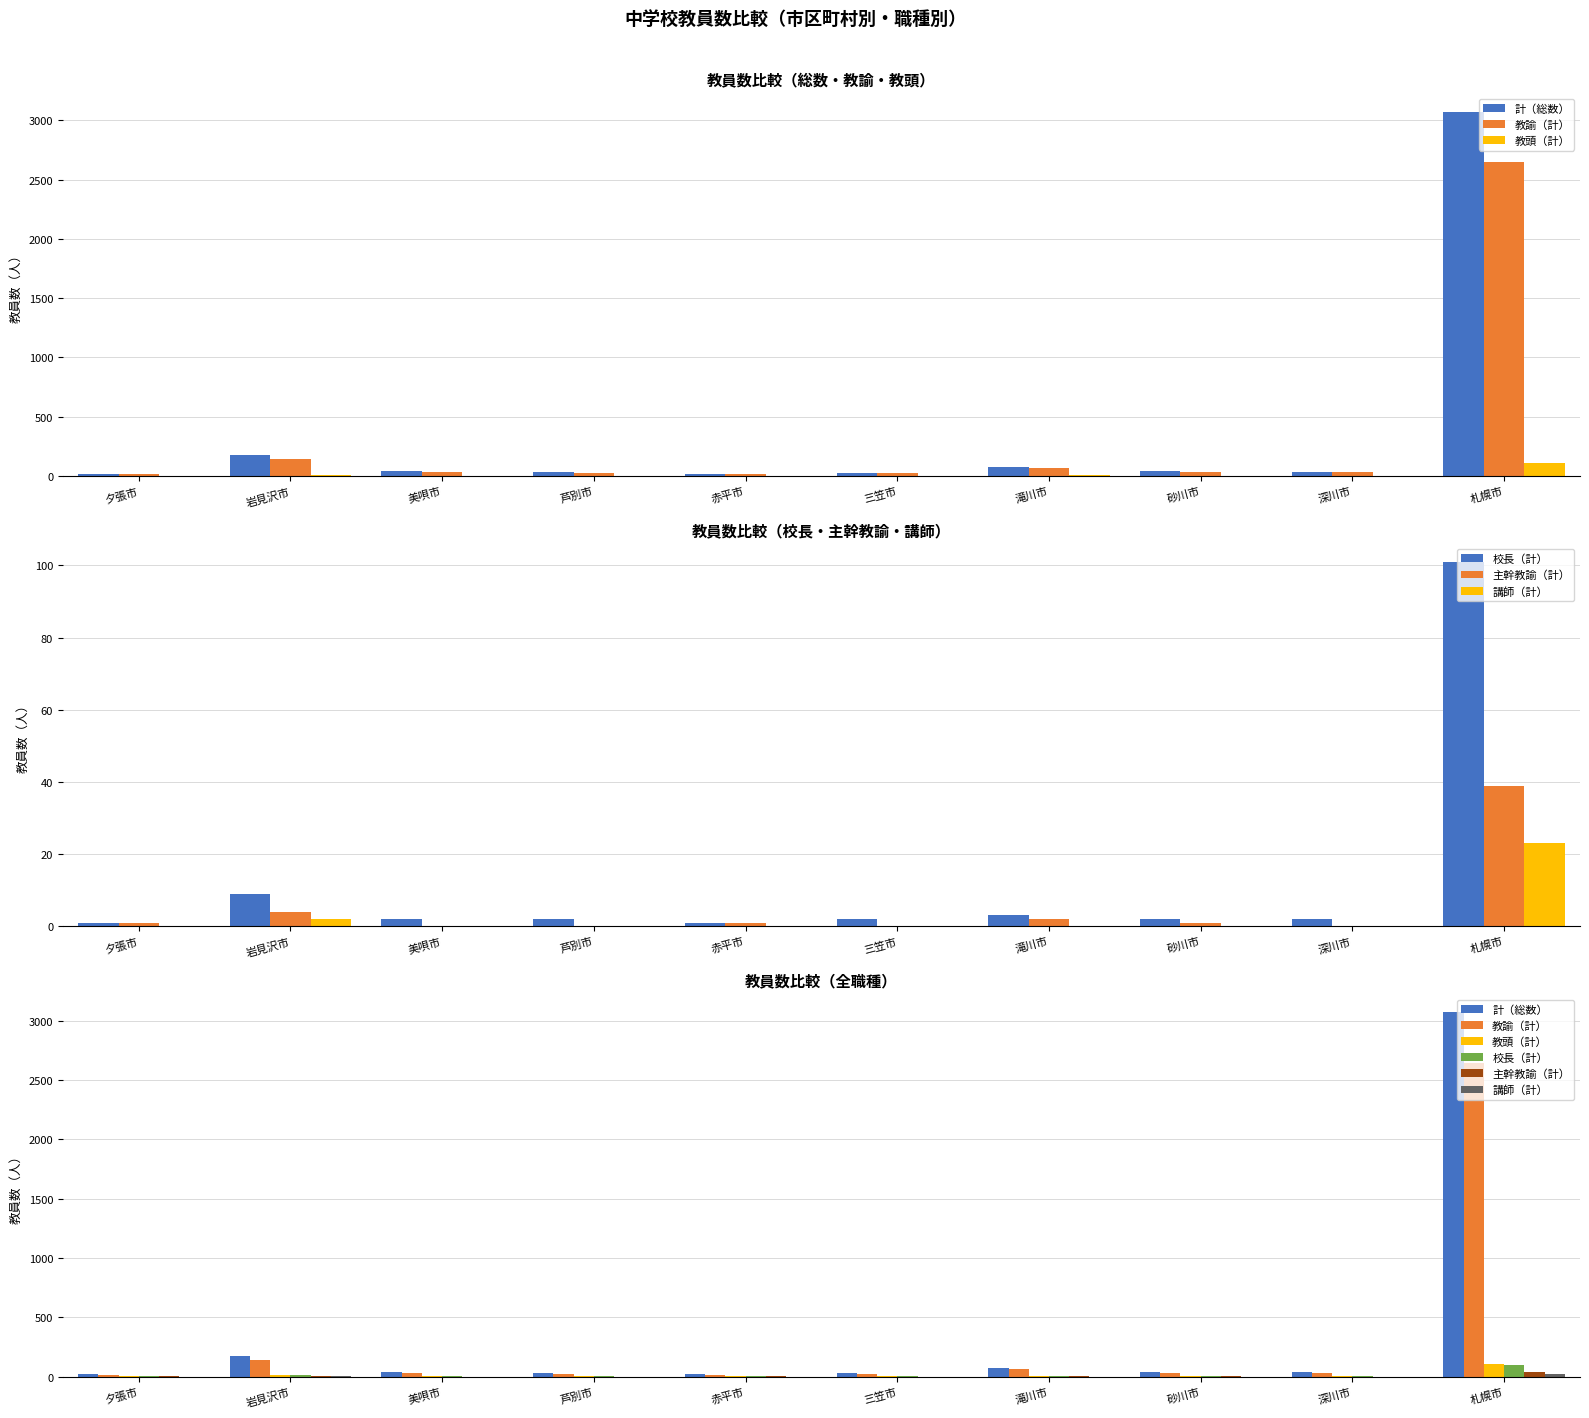

What is the average value of the 教頭（計） series?

13